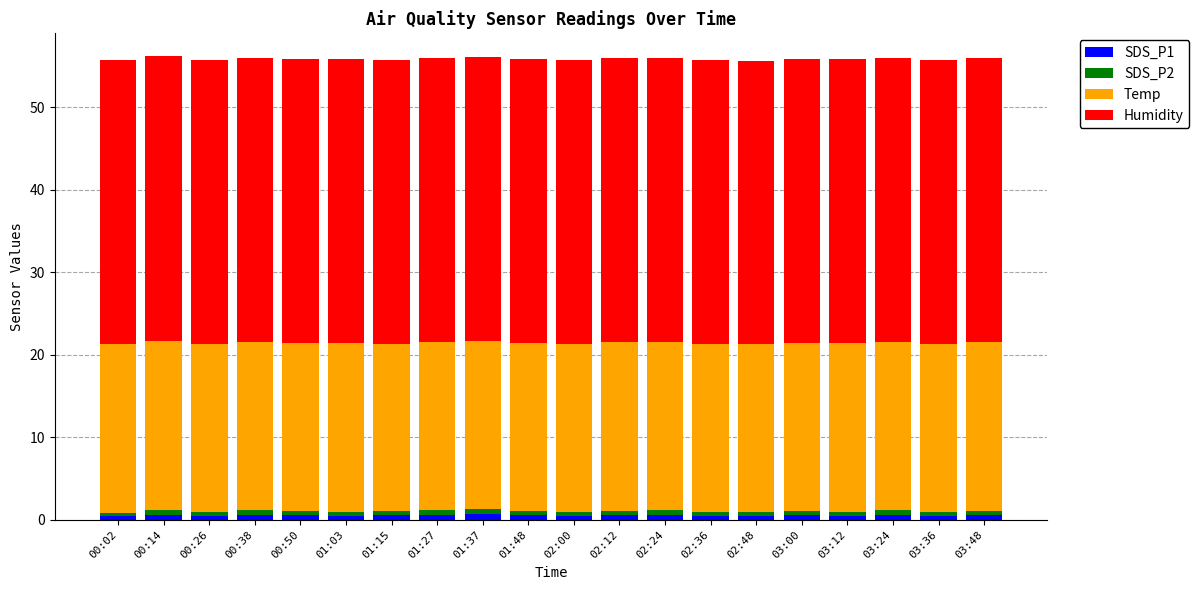

What is the sum of all SDS_P1 values?

10.8